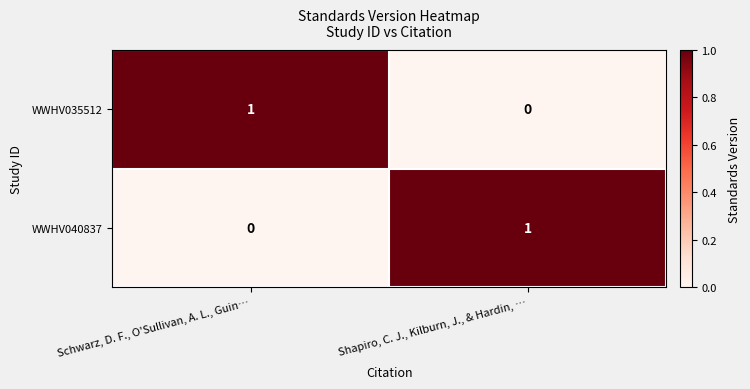

Reading left to right, extract all data points from this chart.

WWHV035512: Schwarz, D. F., O'Sullivan, A. L., Guin…=1	Shapiro, C. J., Kilburn, J., & Hardin, …=0
WWHV040837: Schwarz, D. F., O'Sullivan, A. L., Guin…=0	Shapiro, C. J., Kilburn, J., & Hardin, …=1